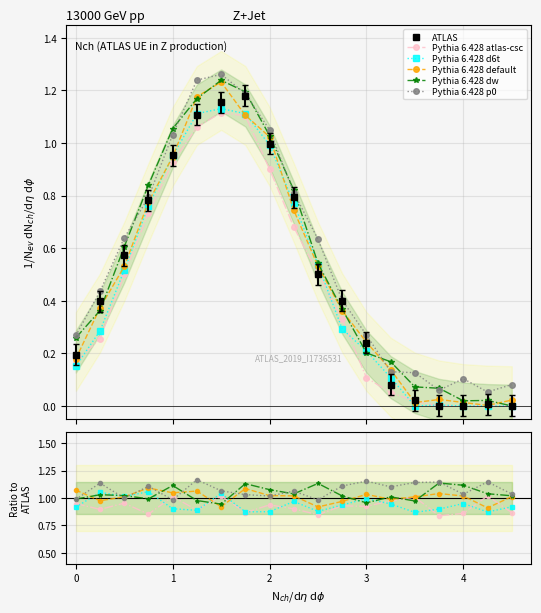

How many lines are shown in the chart?

6